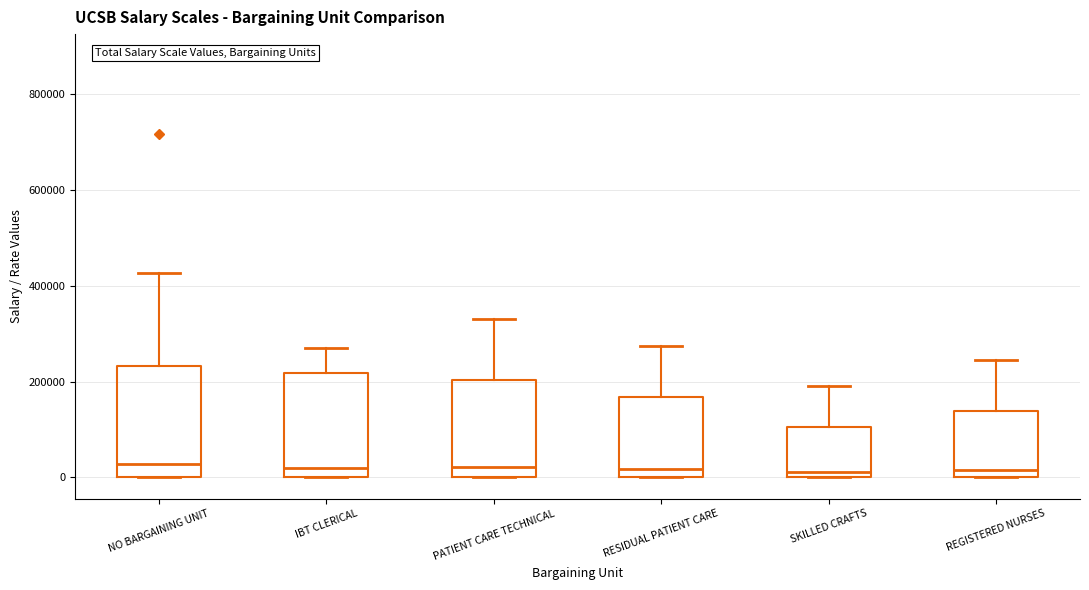

Where is the upper edge of the box for NO BARGAINING UNIT on the y-axis? The values are not printed on the chart, so give them approximately, as read against the axis.

240000